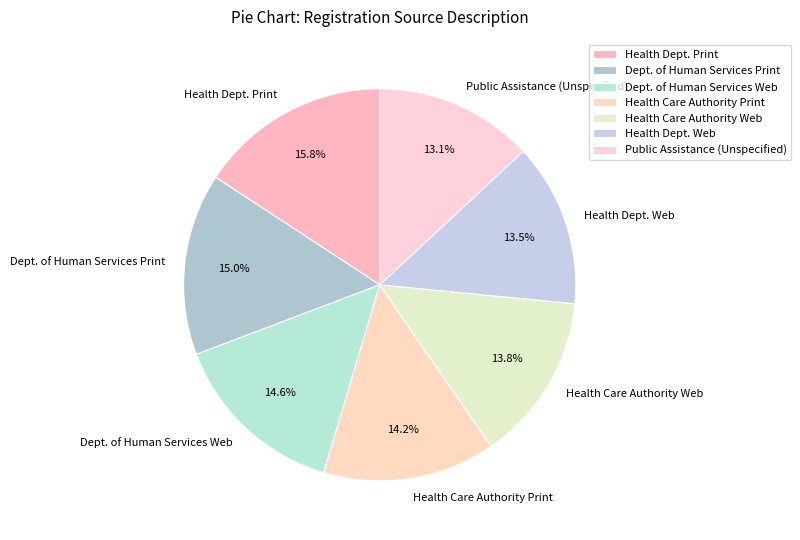

What is the ratio of the value at Health Dept. Print to the value at Dept. of Human Services Web?

1.1